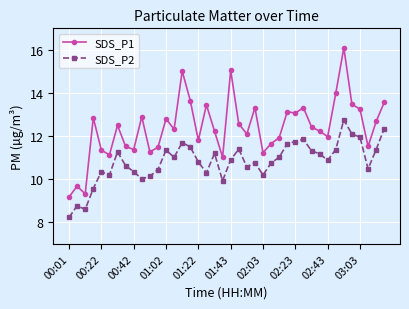

True or false: SDS_P1 has more than 1 points higher than both neighbors.

True